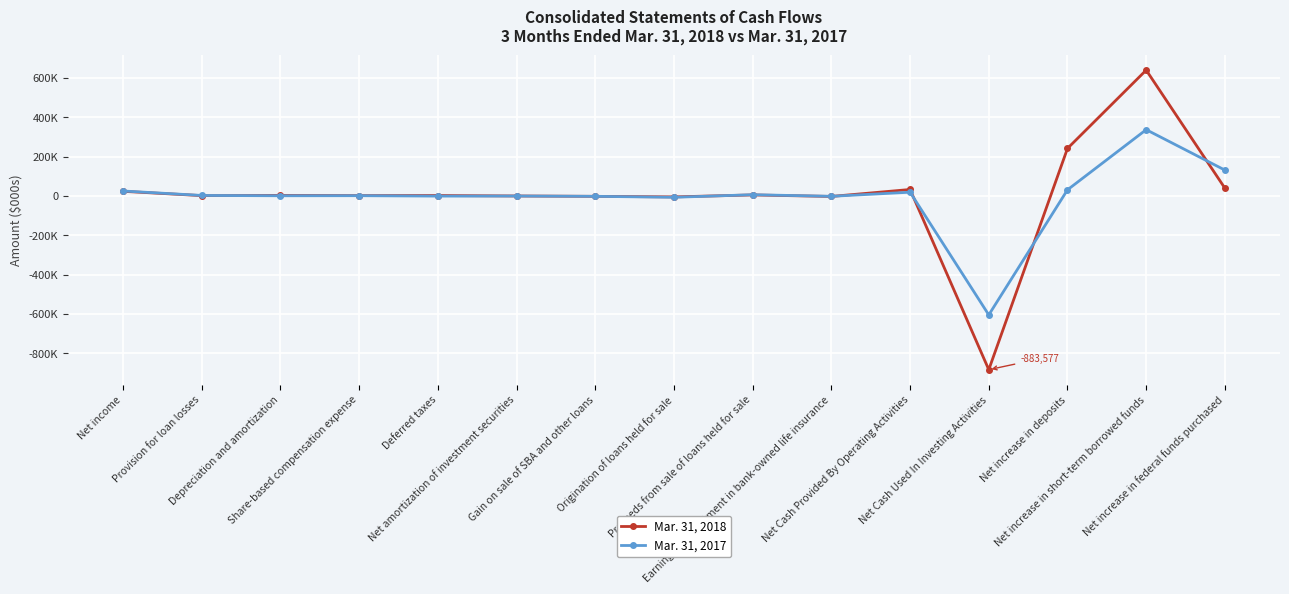

Which series changed the most between Provision for loan losses and Origination of loans held for sale?

Mar. 31, 2017